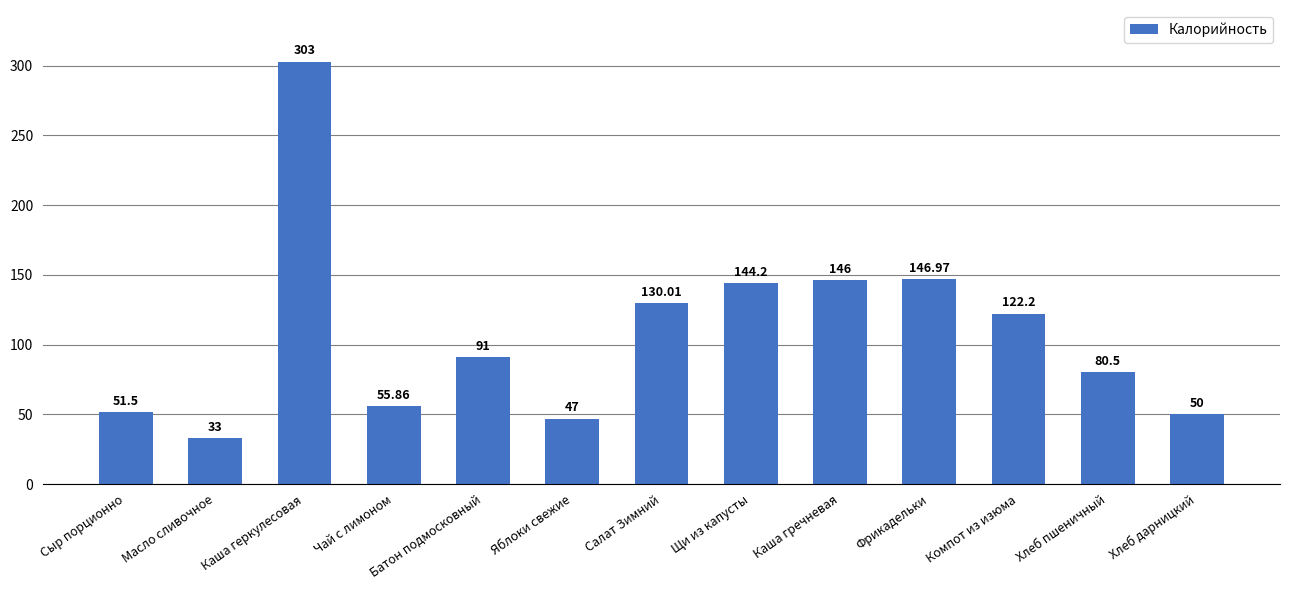

What is the difference between the values at Щи из капусты and Салат Зимний?

14.2